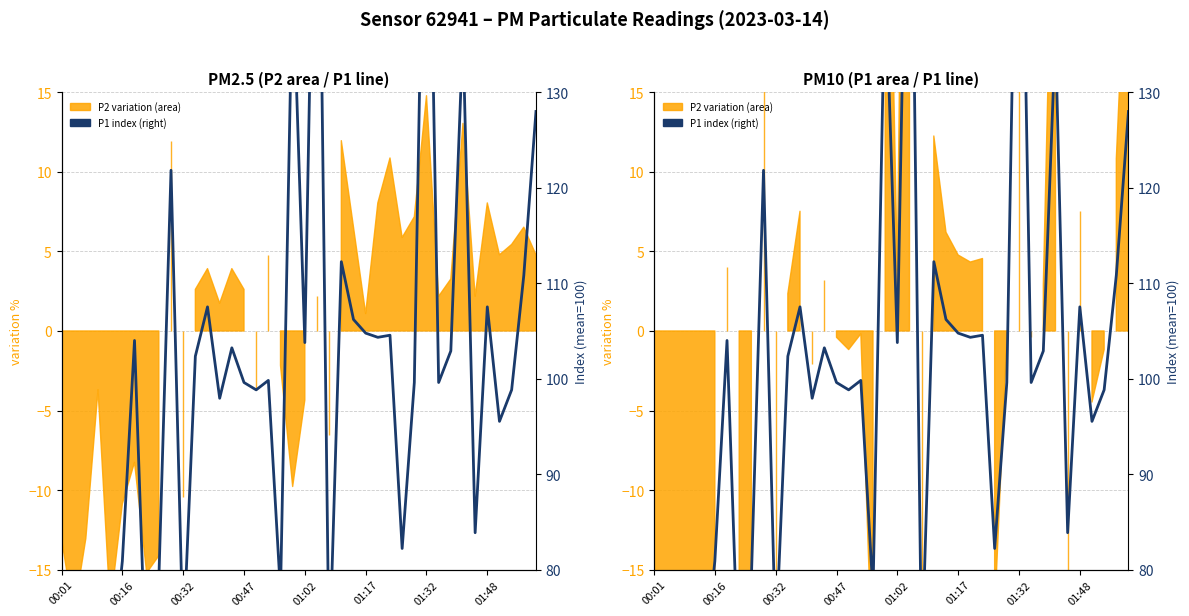

How many points are higher than both their immediate neighbors (excluding endpoints)?

13